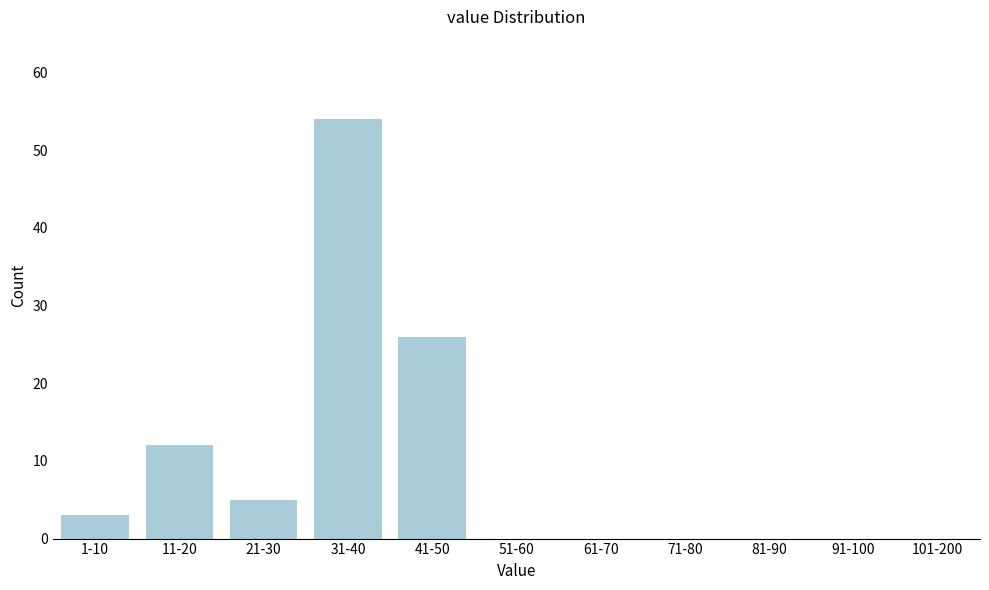

Reading left to right, extract all data points from this chart.

1-10=3	11-20=12	21-30=5	31-40=54	41-50=26	51-60=0	61-70=0	71-80=0	81-90=0	91-100=0	101-200=0